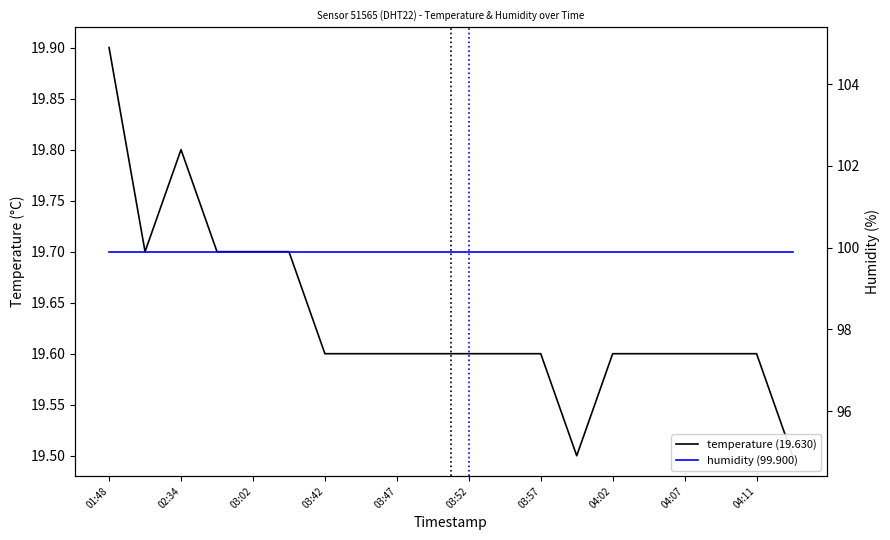

True or false: temperature (19.630) and humidity (99.900) intersect in this chart.

False